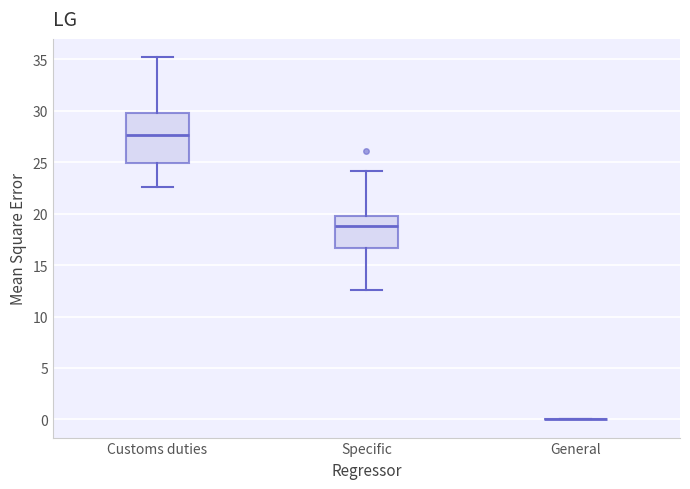

Where is the lower edge of the box for Customs duties on the y-axis? The values are not printed on the chart, so give them approximately, as read against the axis.

25.0